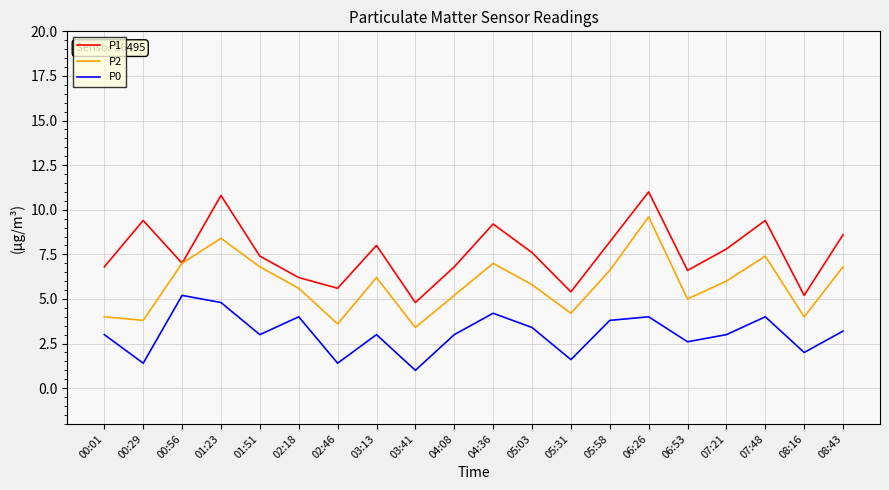

Which series has the largest total across all categories?

P1